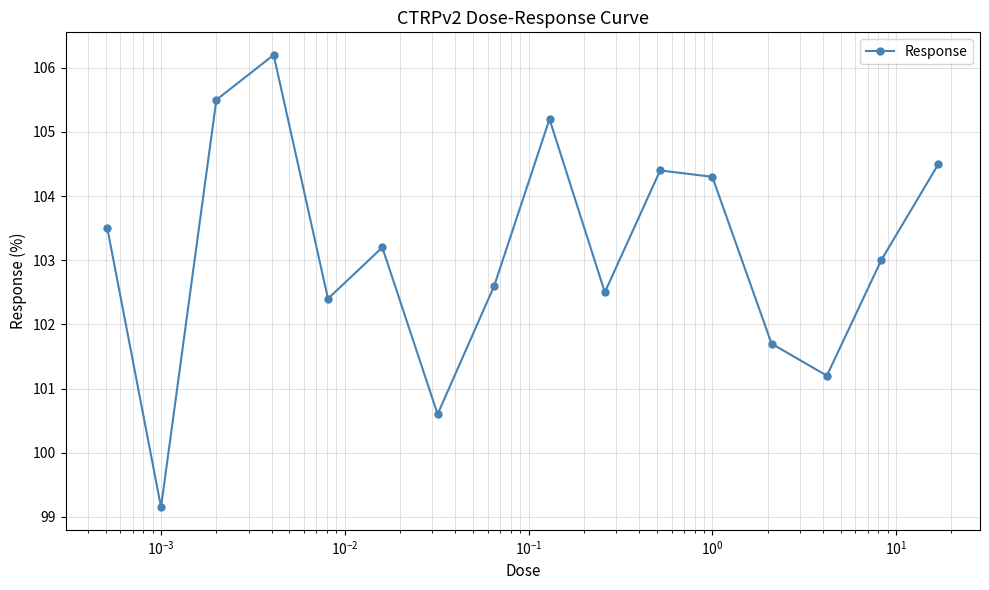

What is the average value?

103.1